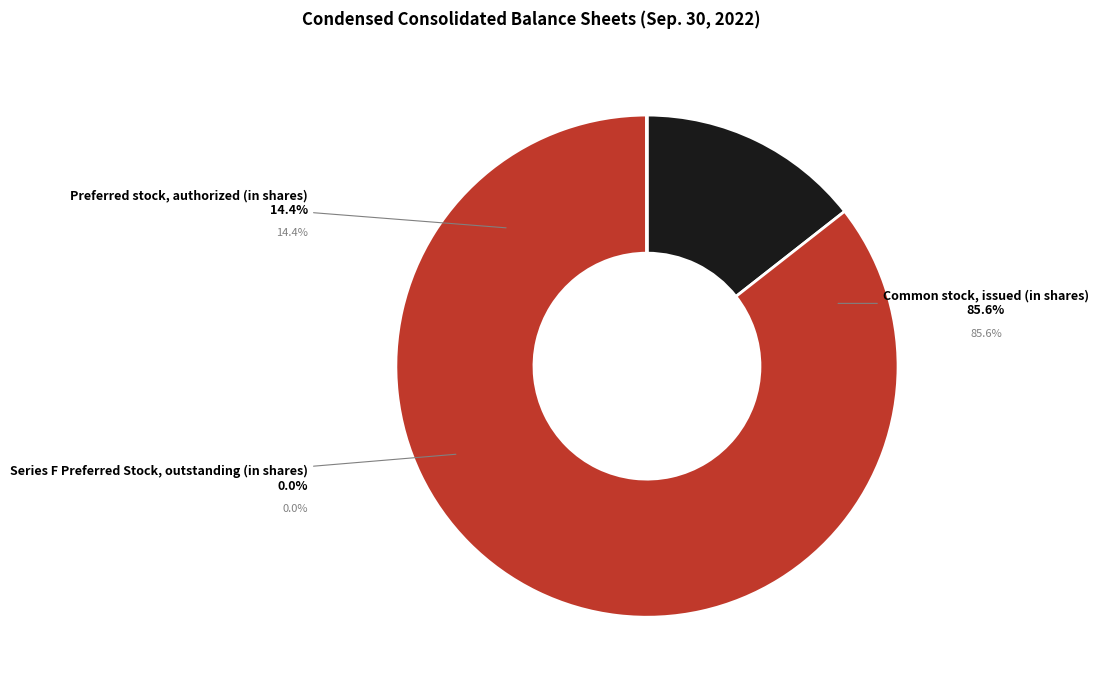

True or false: Preferred stock, authorized (in shares) accounts for 14% of the total.

True